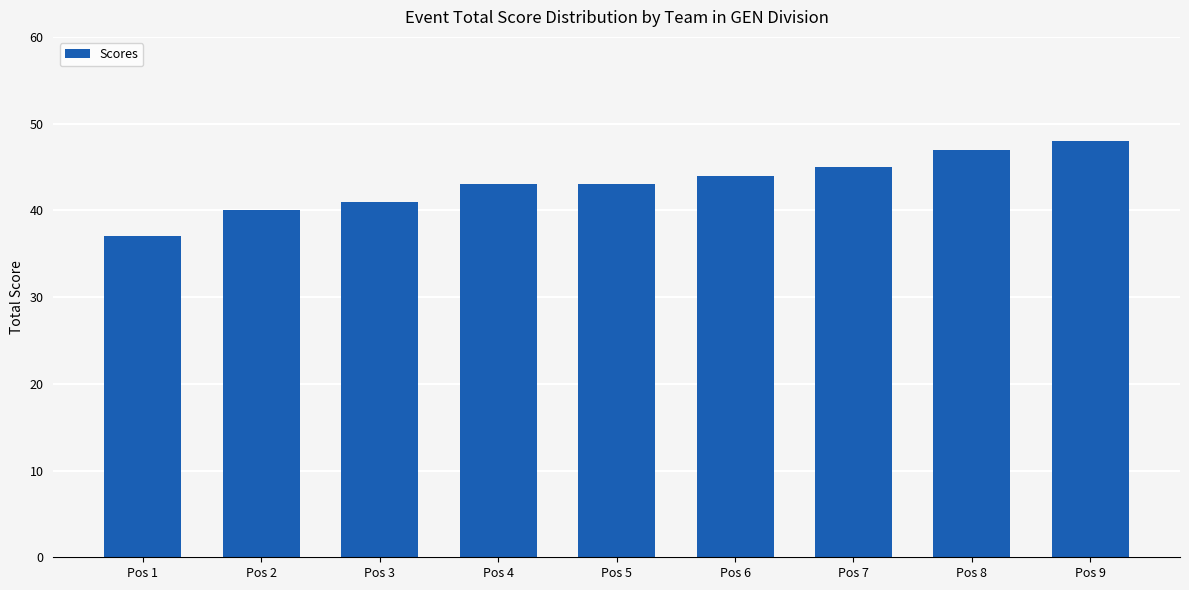

Read the value at Pos 5, to the nearest 5.

45